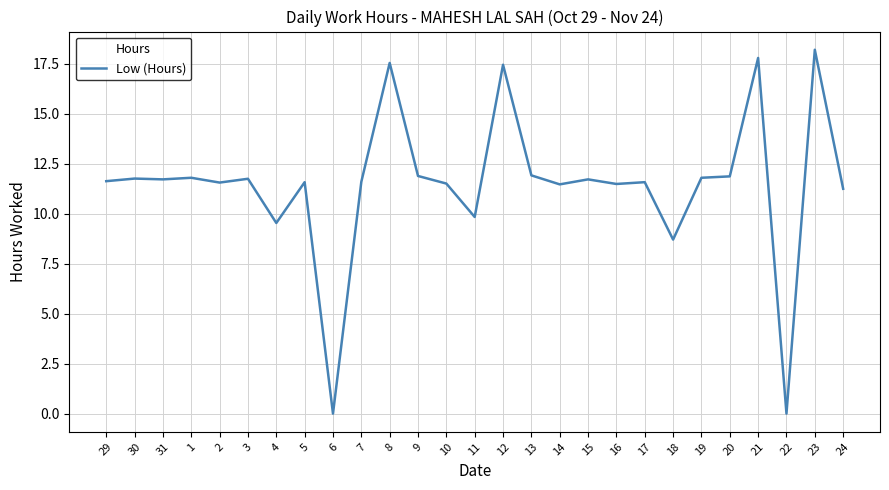

Which has a higher value, 23 or 24?

23